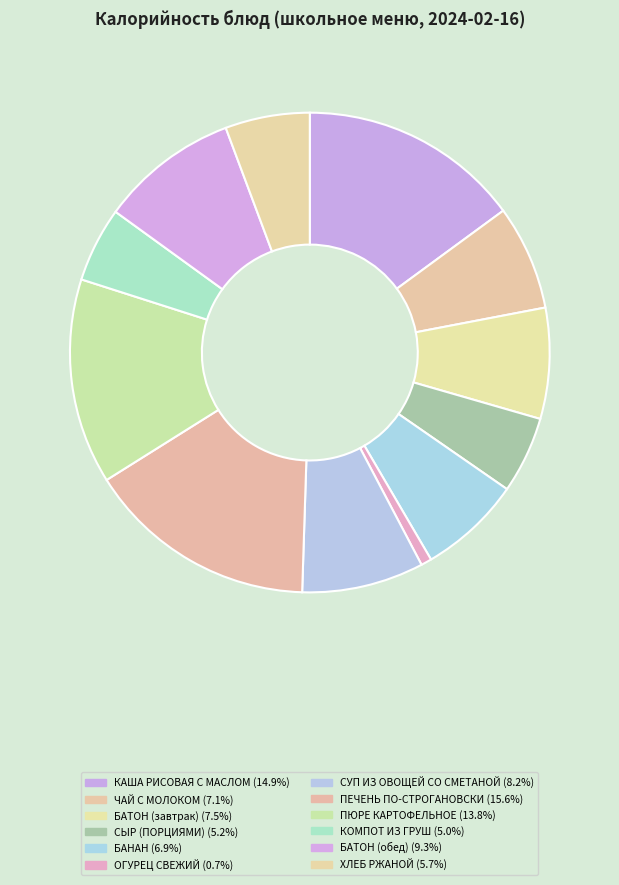

What percentage is the ЧАЙ С МОЛОКОМ slice, to the nearest percent?

7%